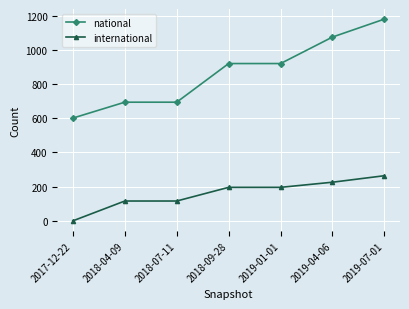

What is the label of the 5th point from the right?

2018-07-11